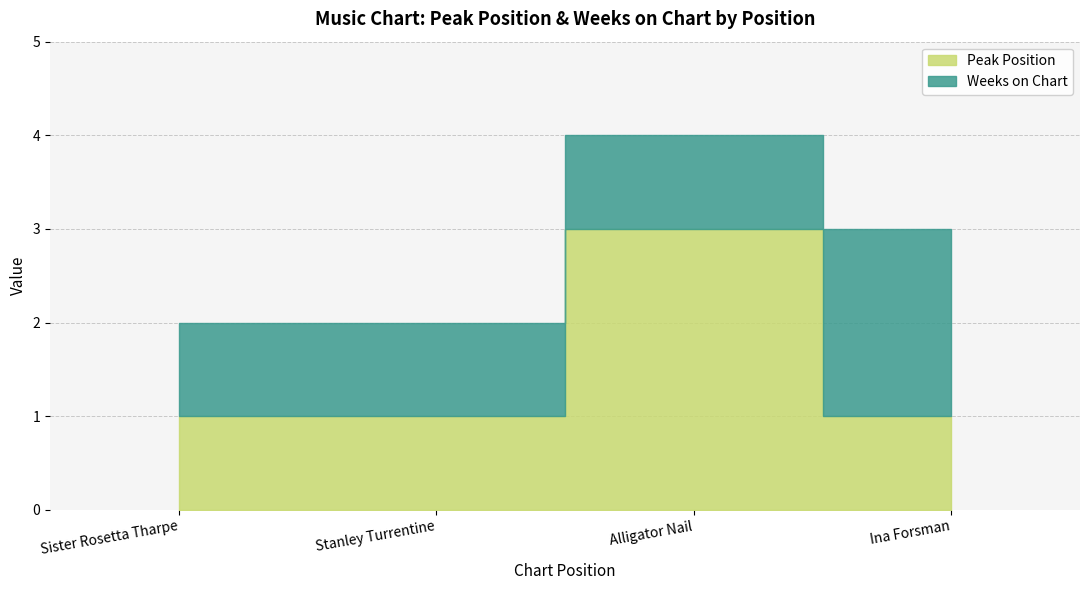

The value of Weeks on Chart at 4 is 2. True or false?

True